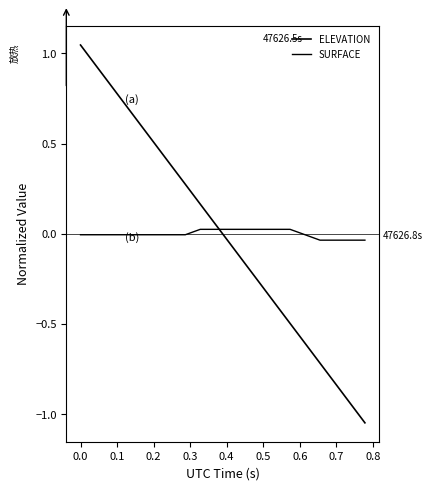

How many lines are shown in the chart?

2